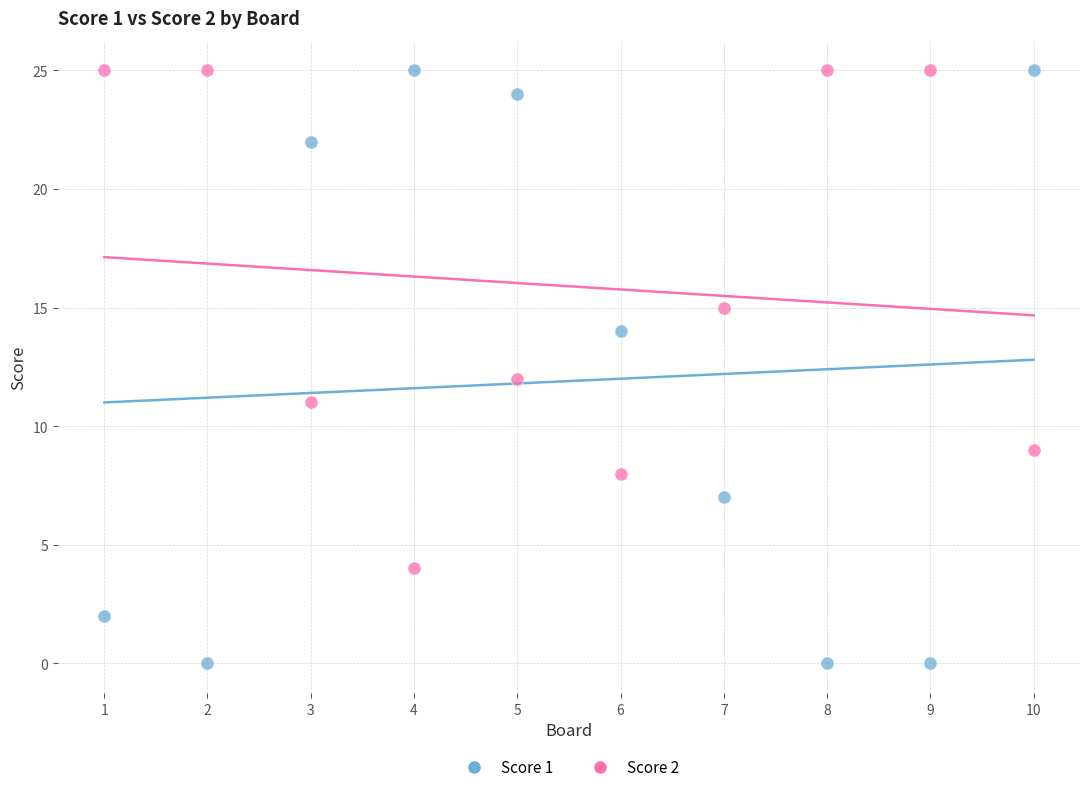

What is the X range (max minus min) for the scatter plot?

9